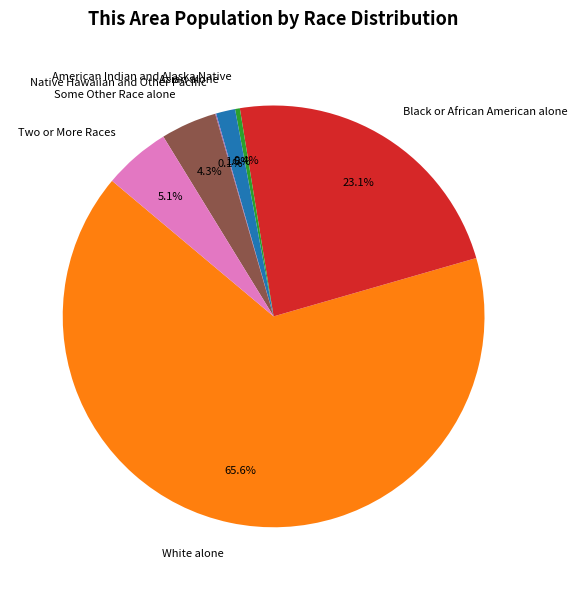

To the nearest percent, what is the difference between the largest and smallest slice percentages?

65%